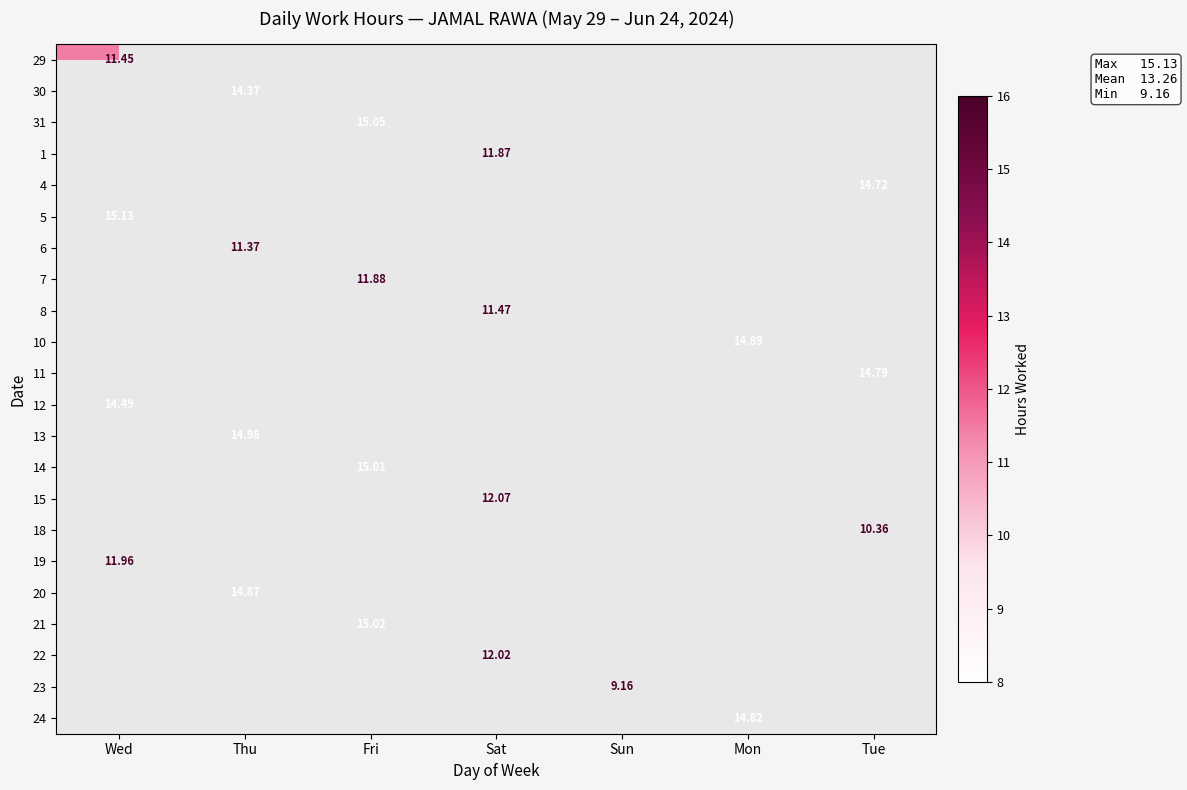

Count the number of categories in the chart.

7